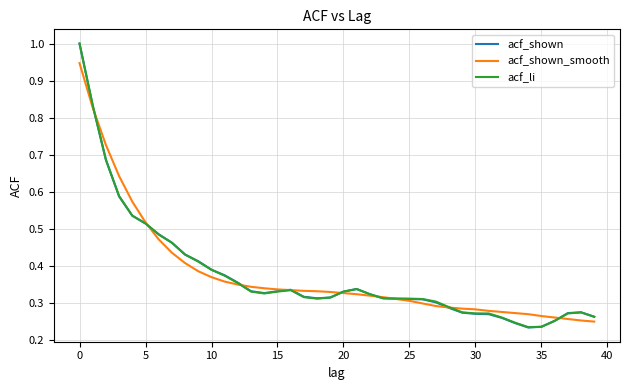

Which series has the widest spread of values?

acf_shown